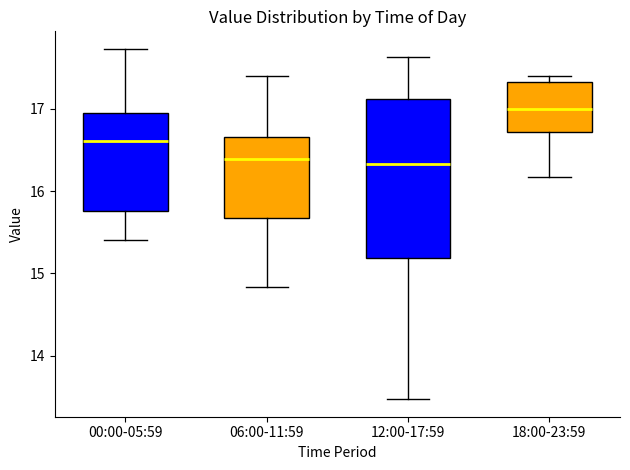

Which box has the highest median line?

18:00-23:59